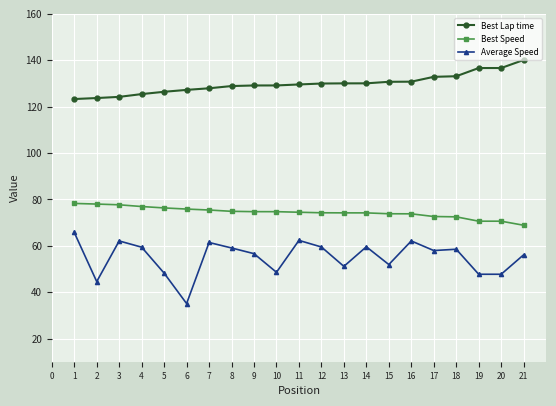

Rank the series by their average value, from highest to lowest.

Best Lap time, Best Speed, Average Speed